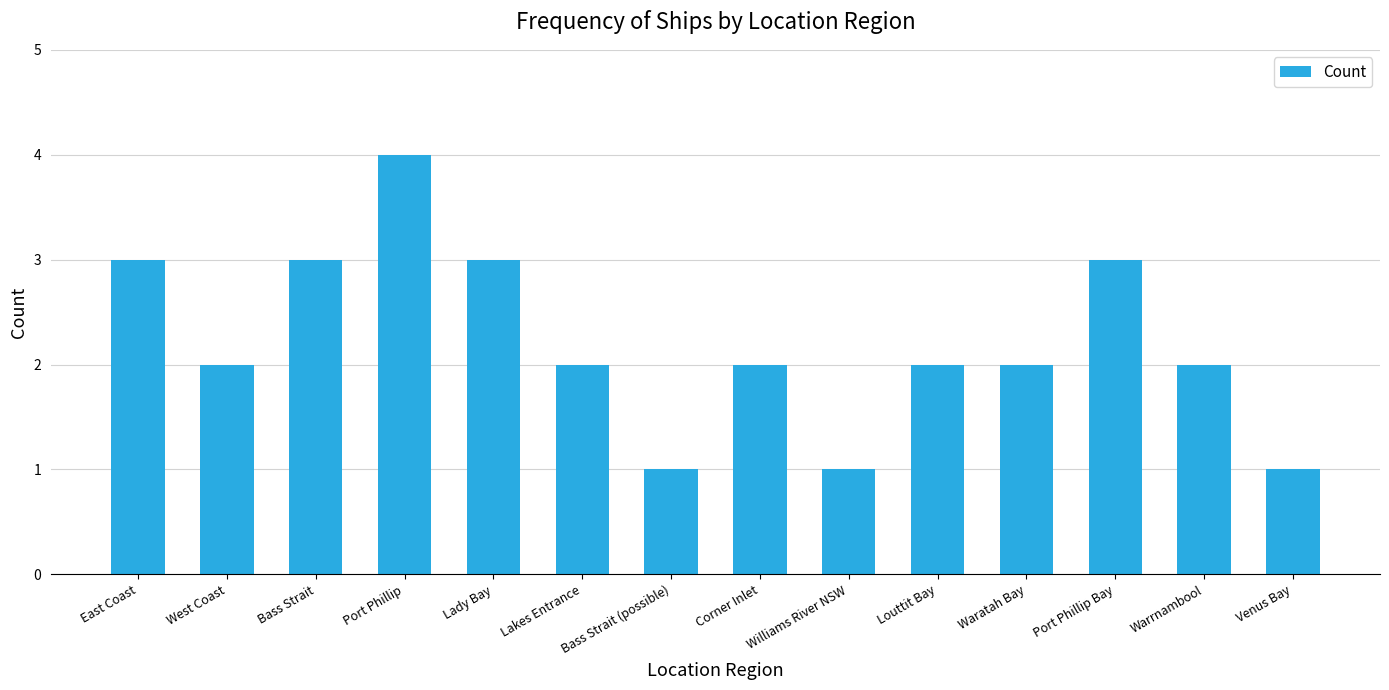

How many values are between 2 and 3?

10